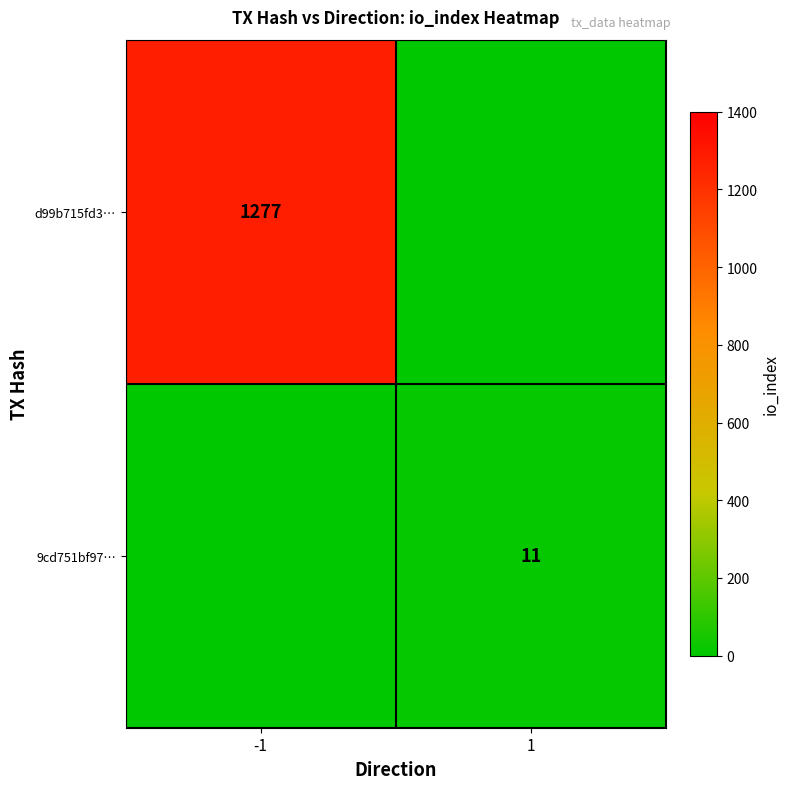

Is it true that d99b715fd3… equals 1801 at -1?

False